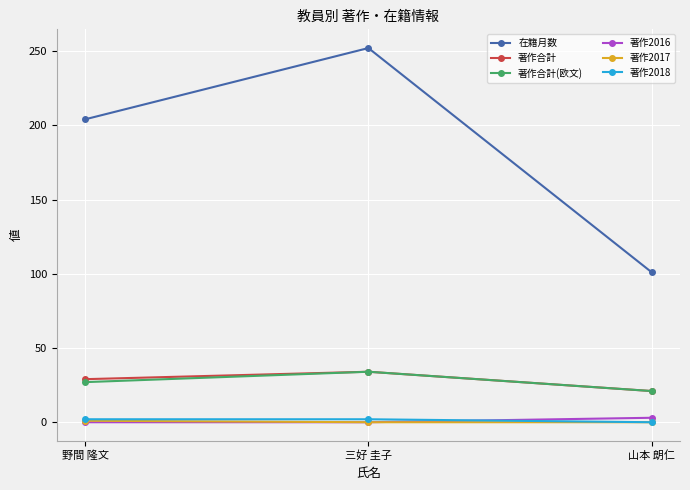

What is the value of the 著作2018 point at the 2nd from the left?

2